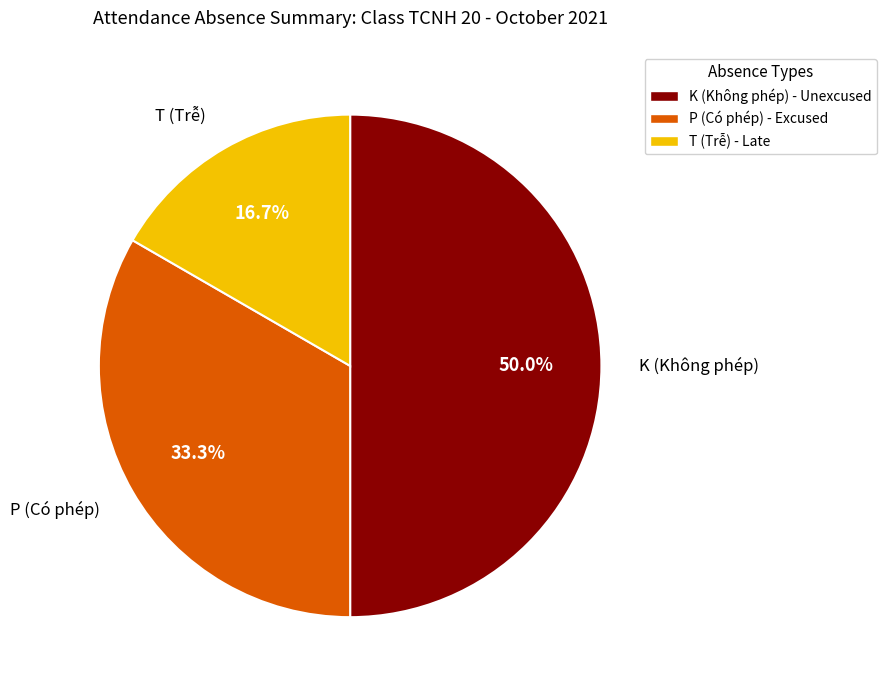

Which slice is the smallest?

T (Trễ)